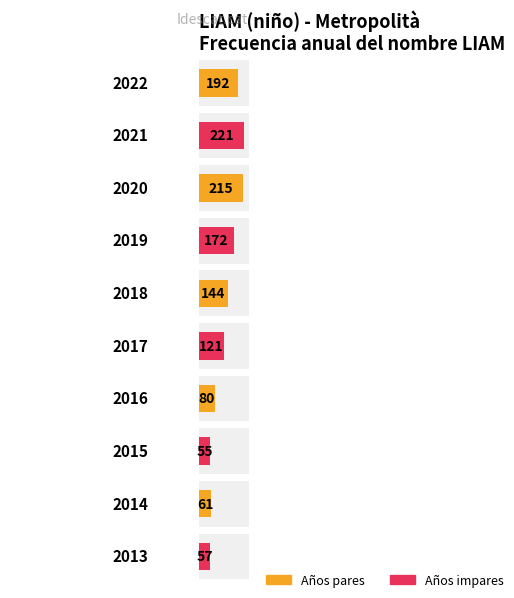

Is it true that the value at 2008 is 4?

False